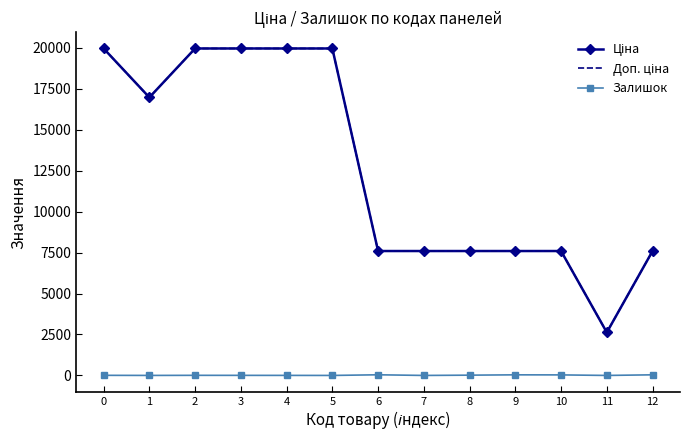

What is the greatest value displayed?

19964.2